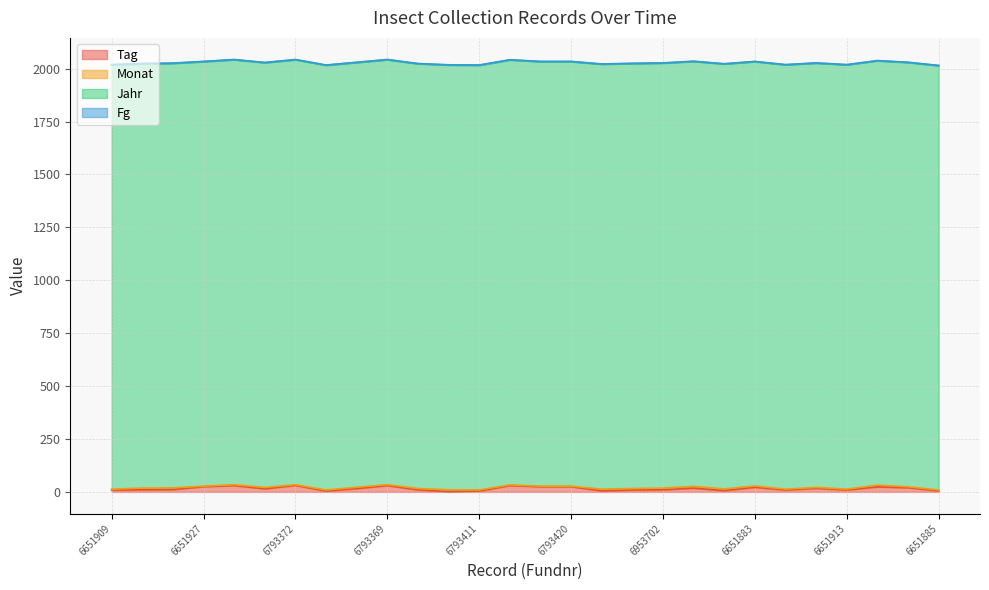

True or false: Monat and Jahr intersect in this chart.

False